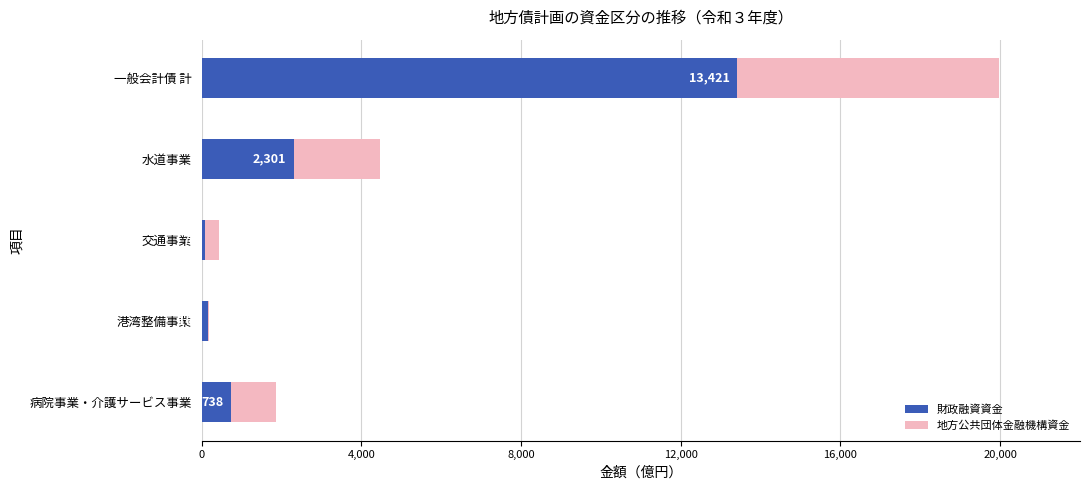

The value of 財政融資資金 at 一般会計債 計 is 13421. True or false?

True